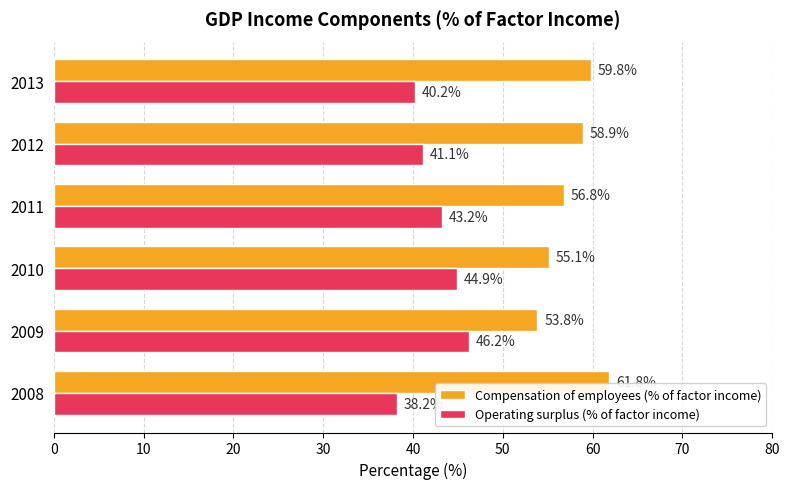

The value of Compensation of employees (% of factor income) at 2013 is 33.5. True or false?

False